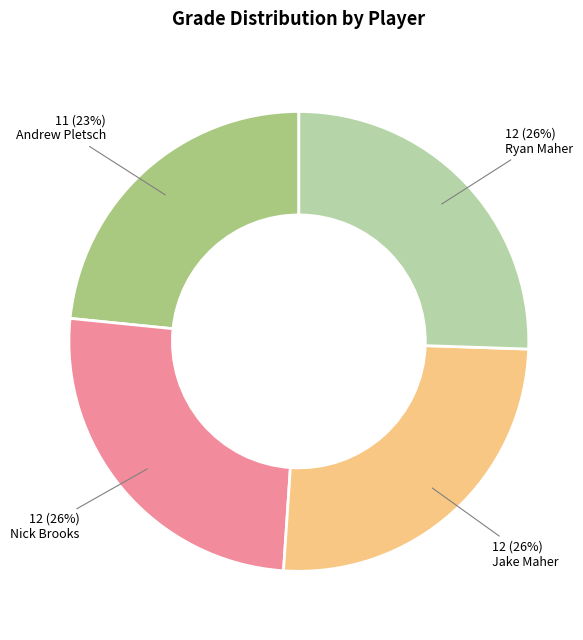

To the nearest percent, what is the average slice percentage?

25%